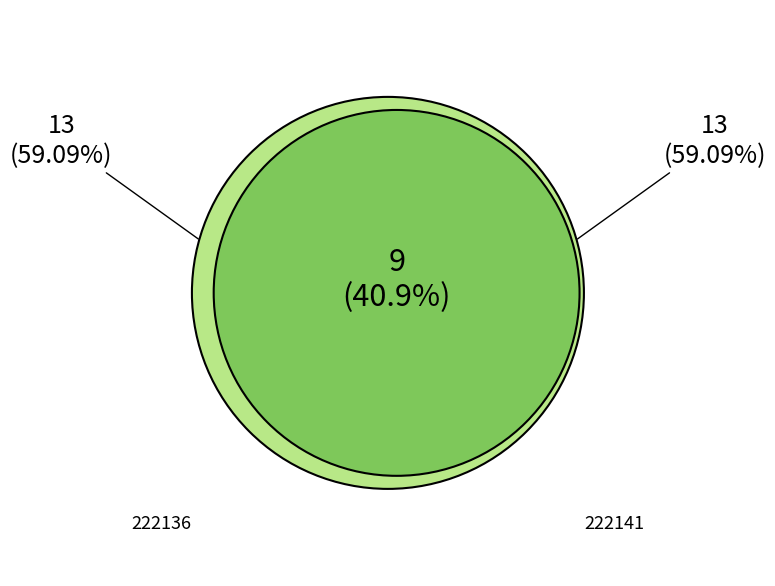

How much of the chart is everything except 222136?

40.9%